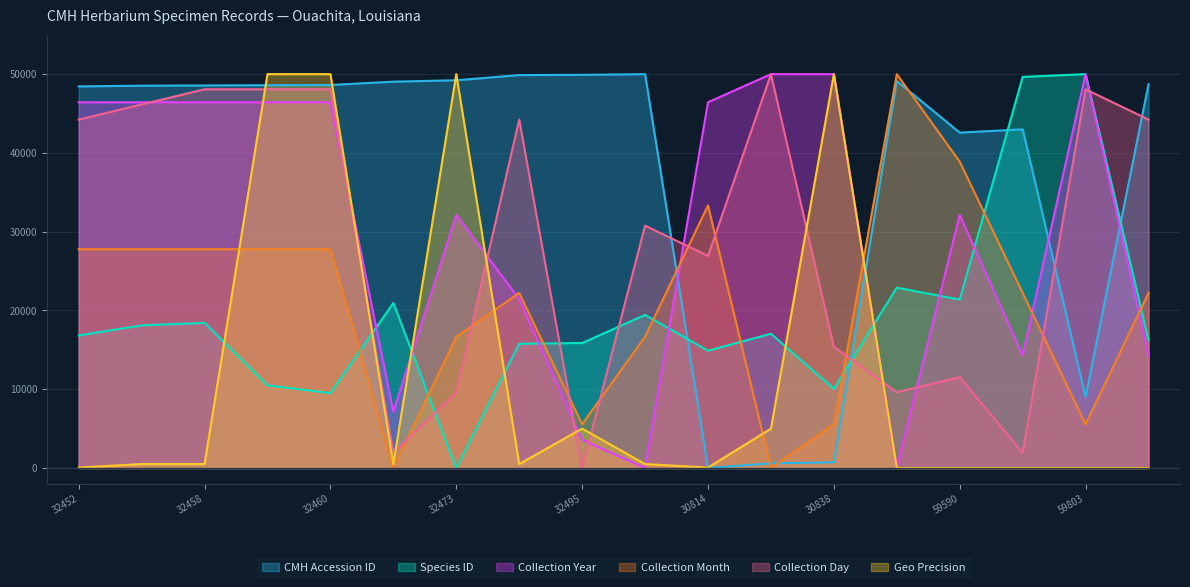

Read the CMH Accession ID value at 32460.

48622.8